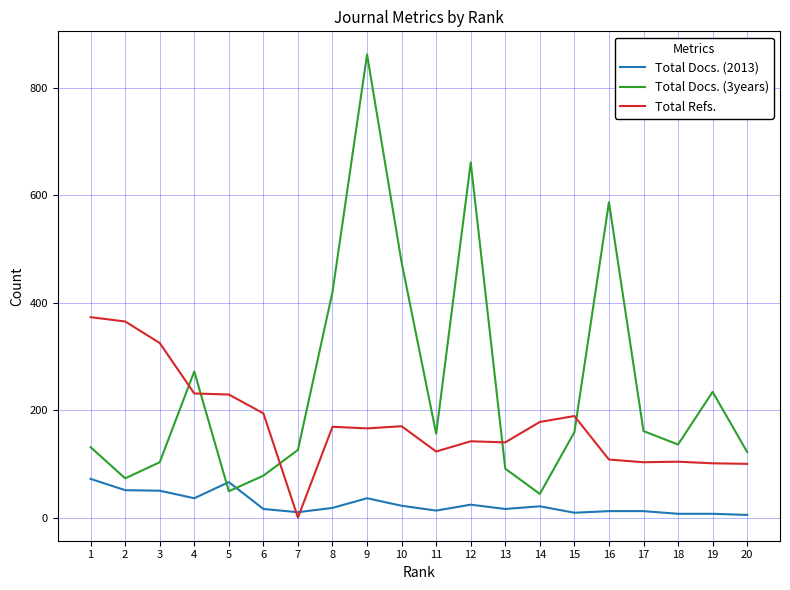

The value of Total Docs. (3years) at 2 is 73. True or false?

True